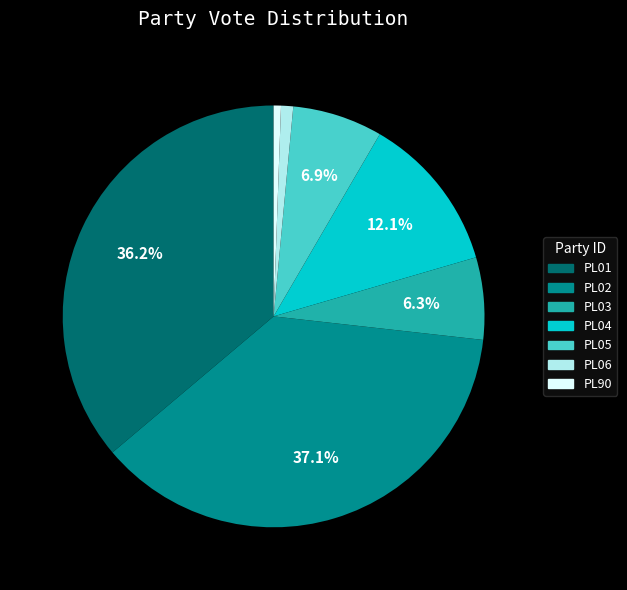

Which has a higher value, PL03 or PL90?

PL03